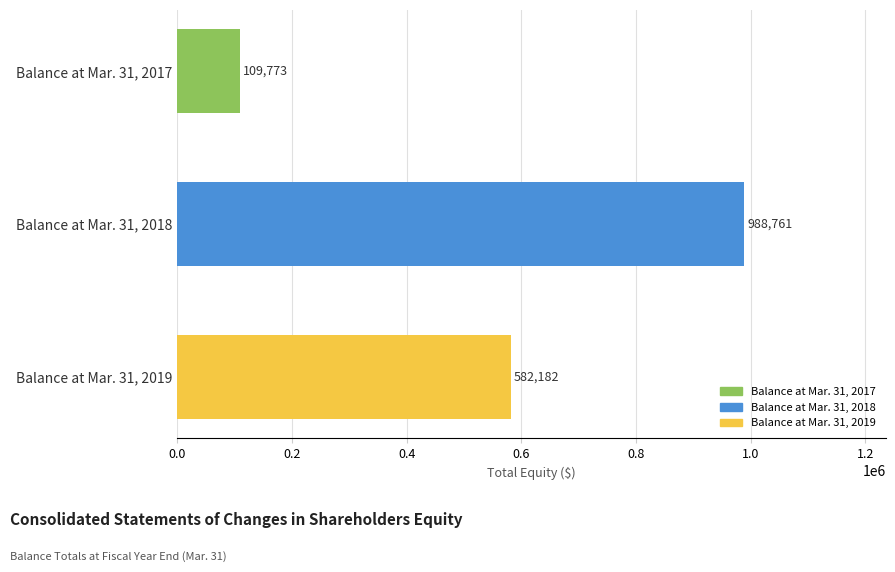

At which label is the value closest to 549267?

Balance at Mar. 31, 2019